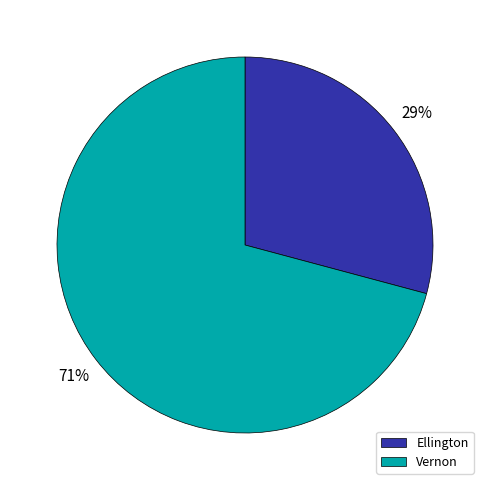

To the nearest percent, what is the difference between the largest and smallest slice percentages?

42%